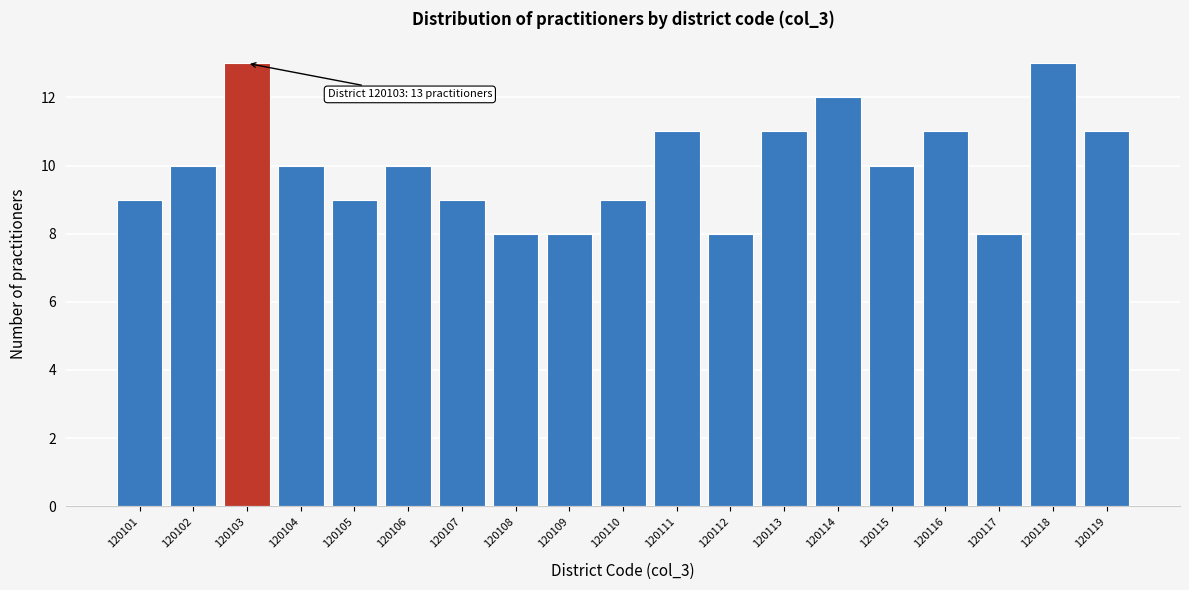

Reading right to left, transcribe all the data shown in this chart.

11	13	8	11	10	12	11	8	11	9	8	8	9	10	9	10	13	10	9